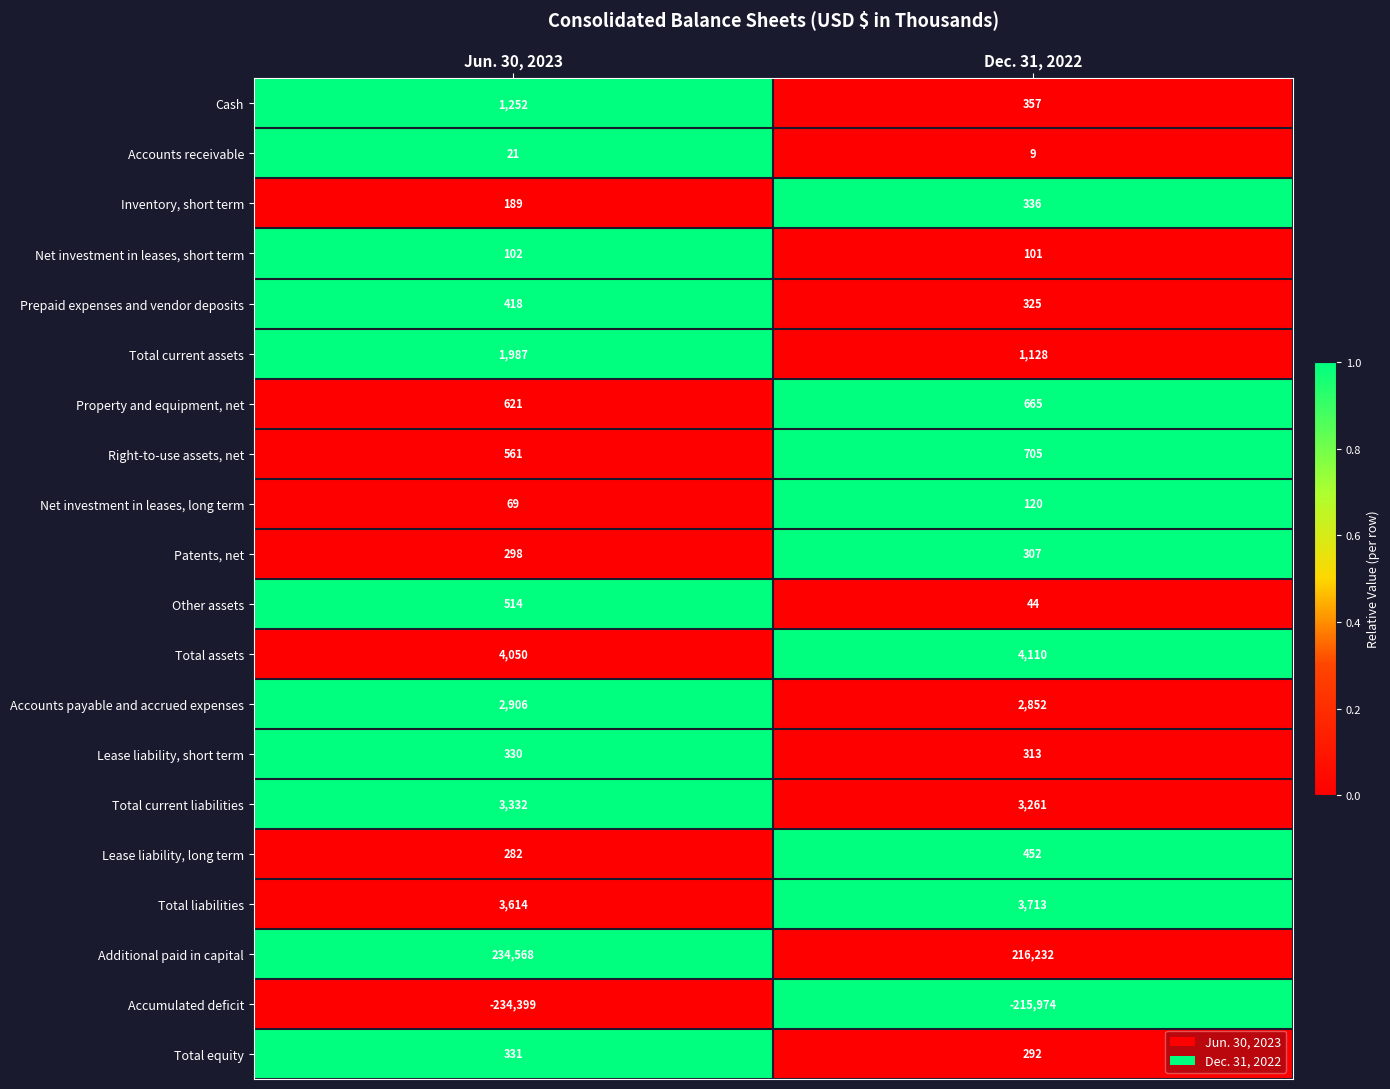

Is the value of Total current liabilities at Jun. 30, 2023 greater than the value of Inventory, short term at Dec. 31, 2022?

Yes